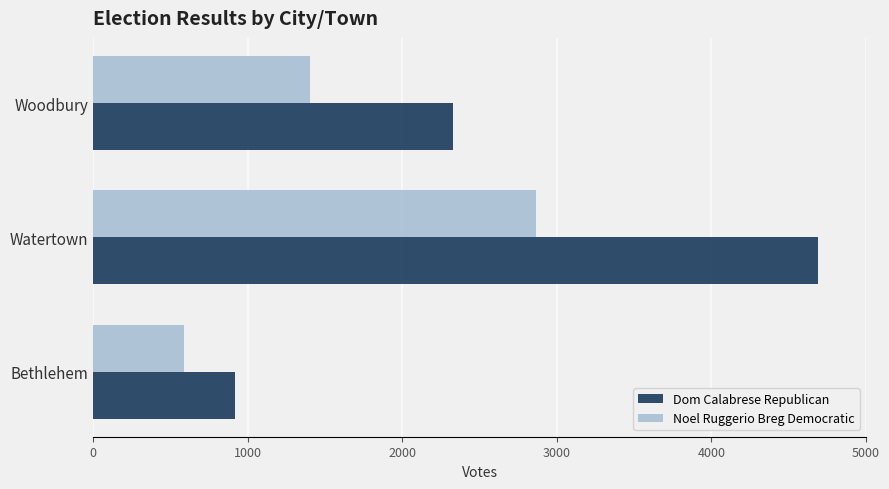

What is the total value across all series at Woodbury?

3728